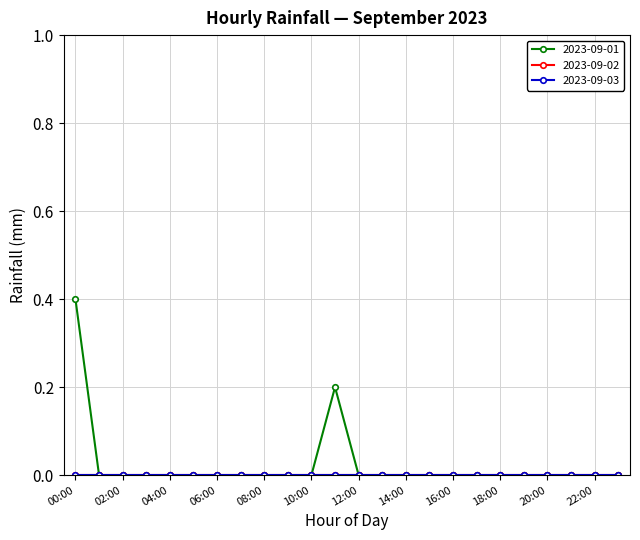

Is this an area chart (filled region under the line)?

No